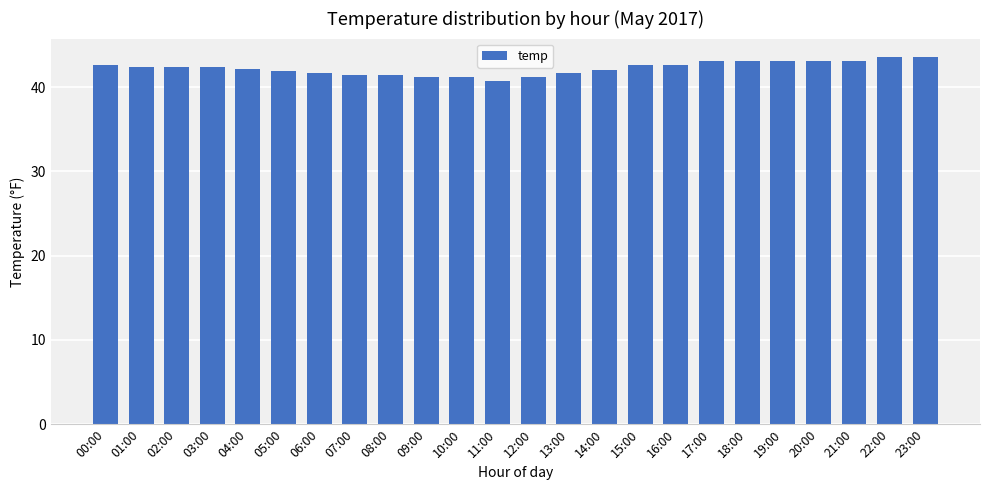

Is it true that the value at 12:00 is 62.3?

False